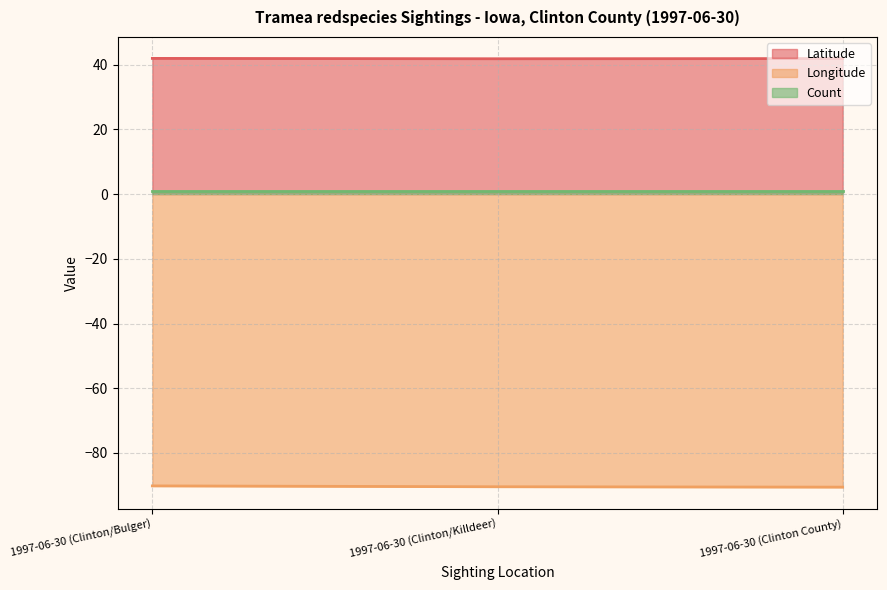

Between 1997-06-30 (Clinton County) and 1997-06-30 (Clinton/Killdeer), which is larger?

1997-06-30 (Clinton County)